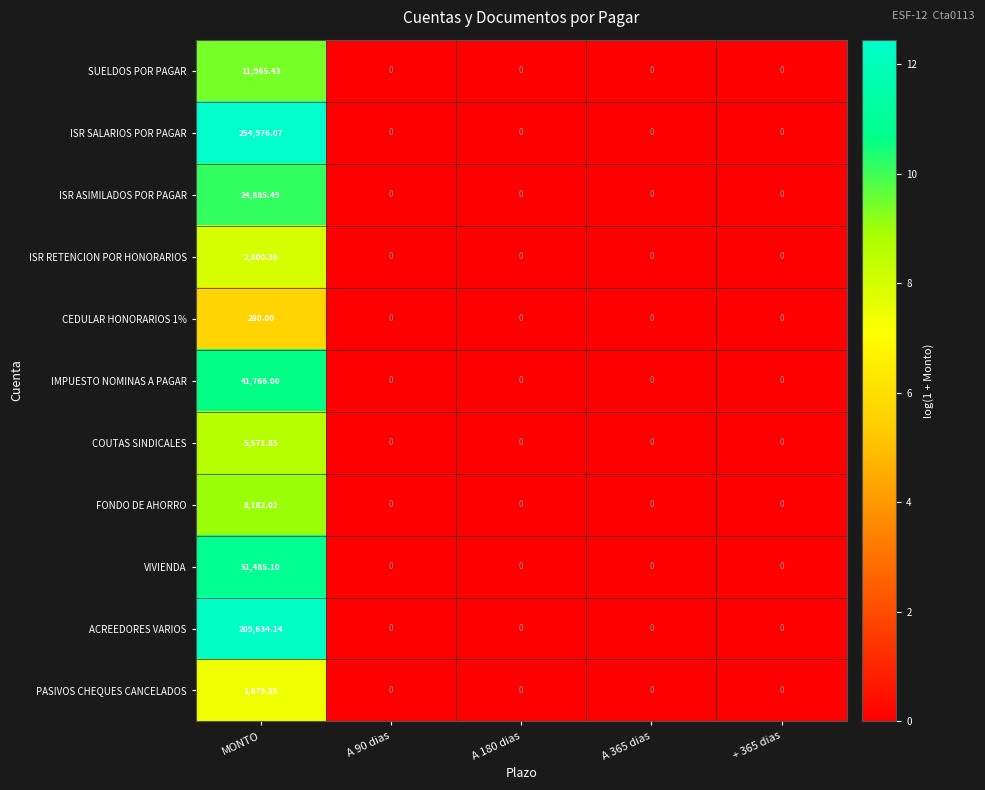

Which series has the largest range (max minus min)?

ISR SALARIOS POR PAGAR